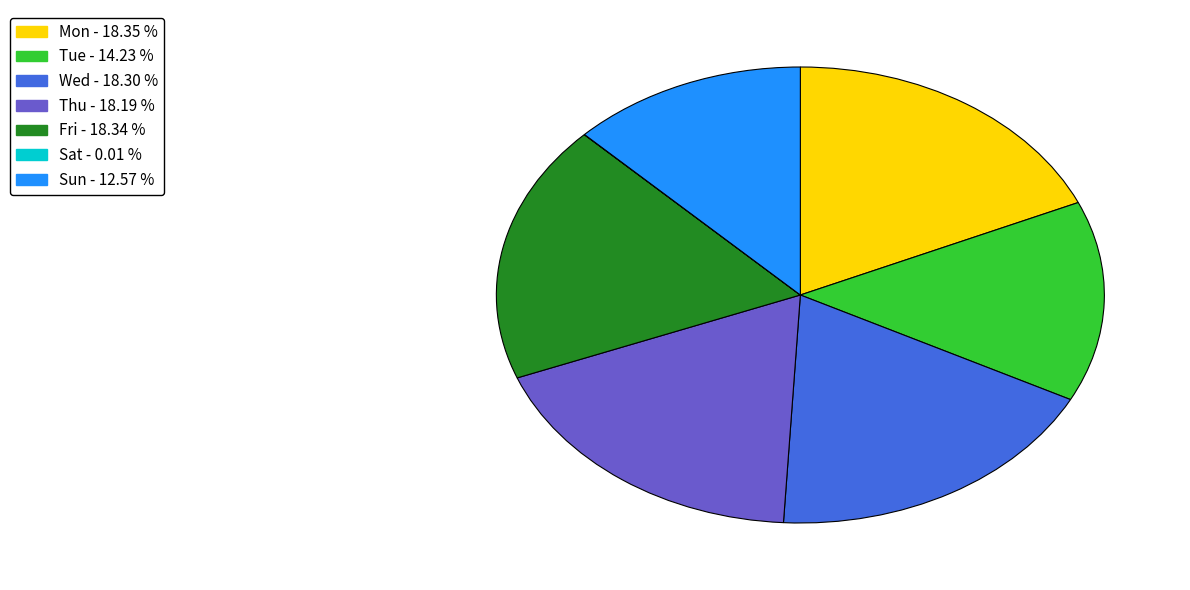

Do Mon and Sun together represent more than half of the pie?

No